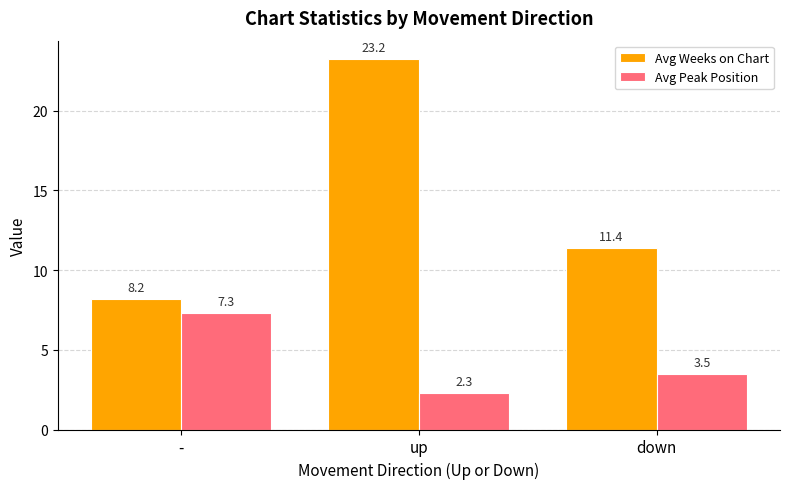

What is the difference between the highest and lowest values at down?

7.9